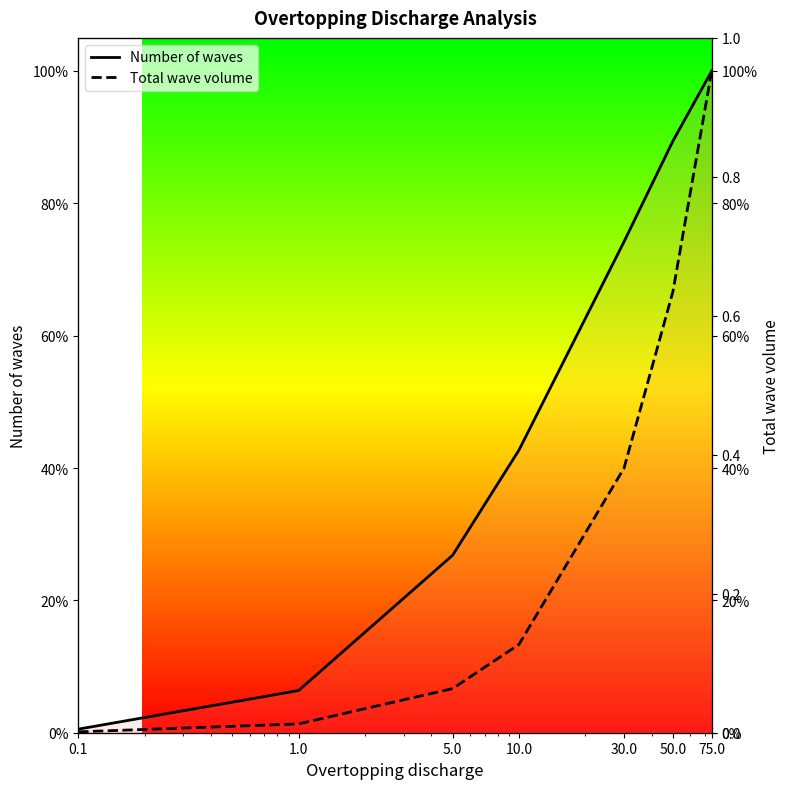

True or false: Number of waves and Total wave volume intersect in this chart.

False